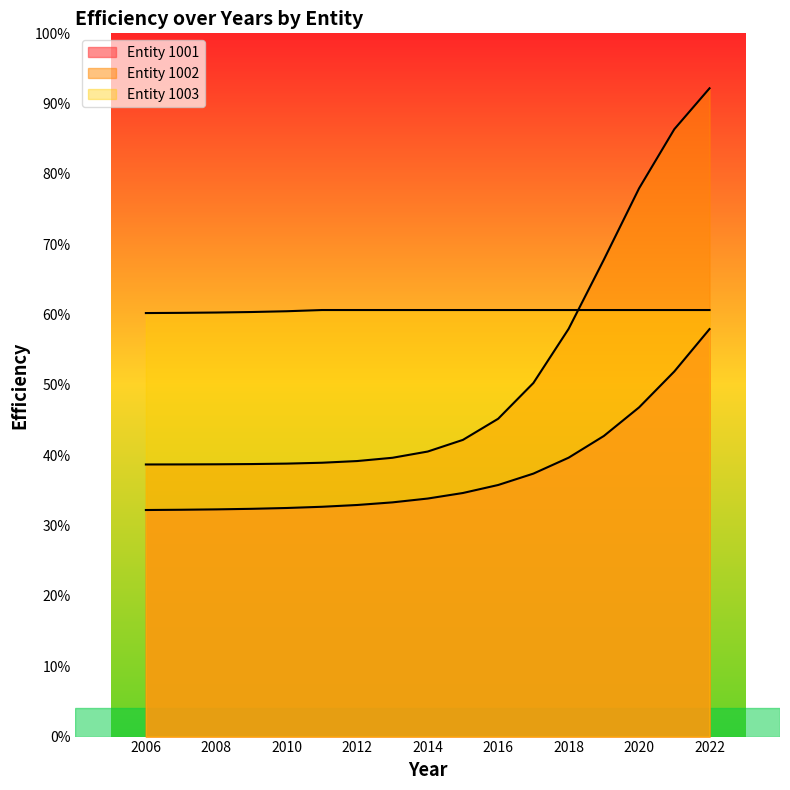

What is the value of the eff_1001 point at the 11th from the left?

0.4